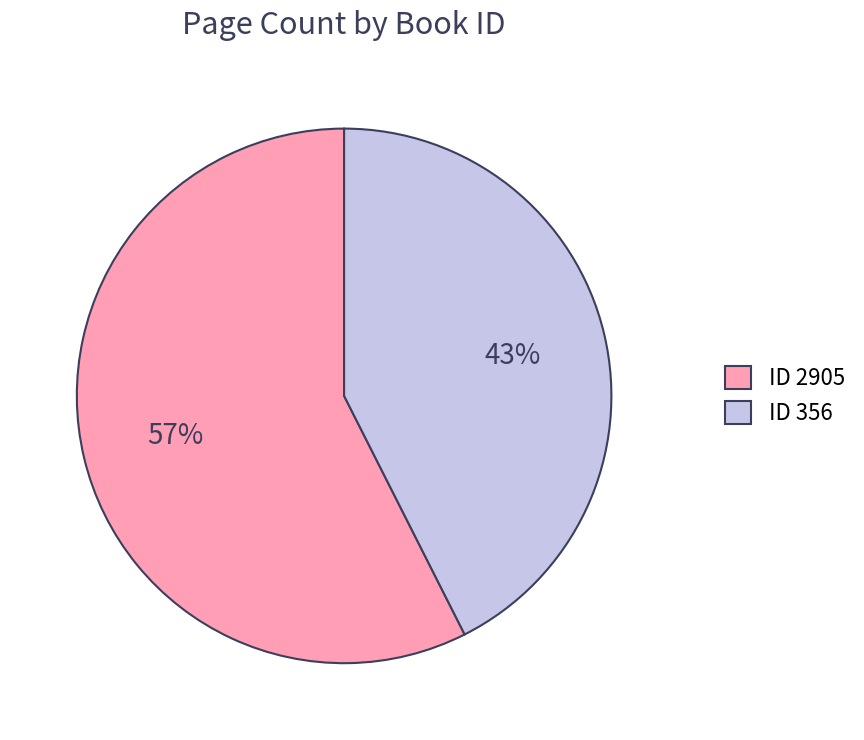

How many slices are in this pie chart?

2